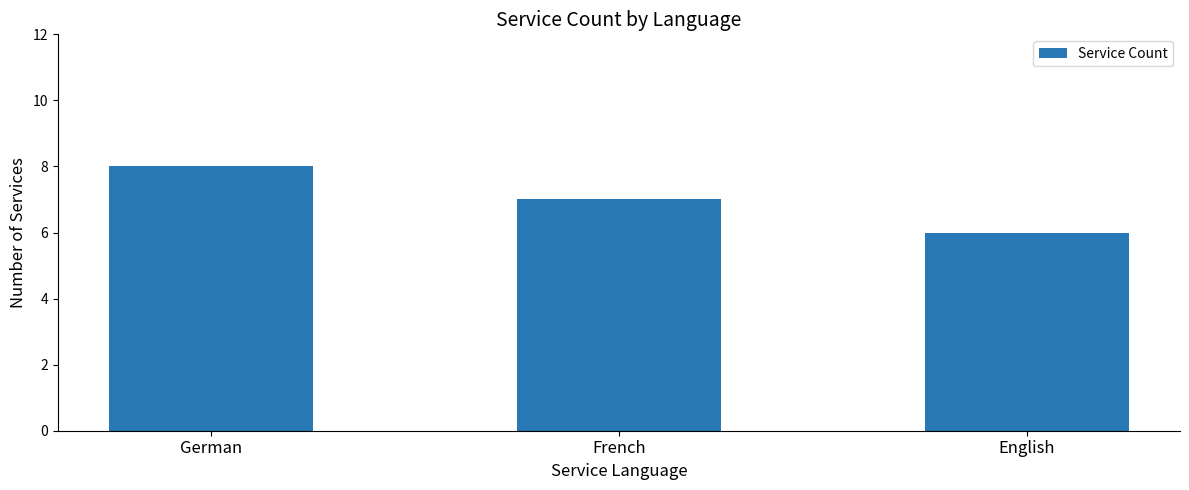

Is it true that the value at German is 8?

True